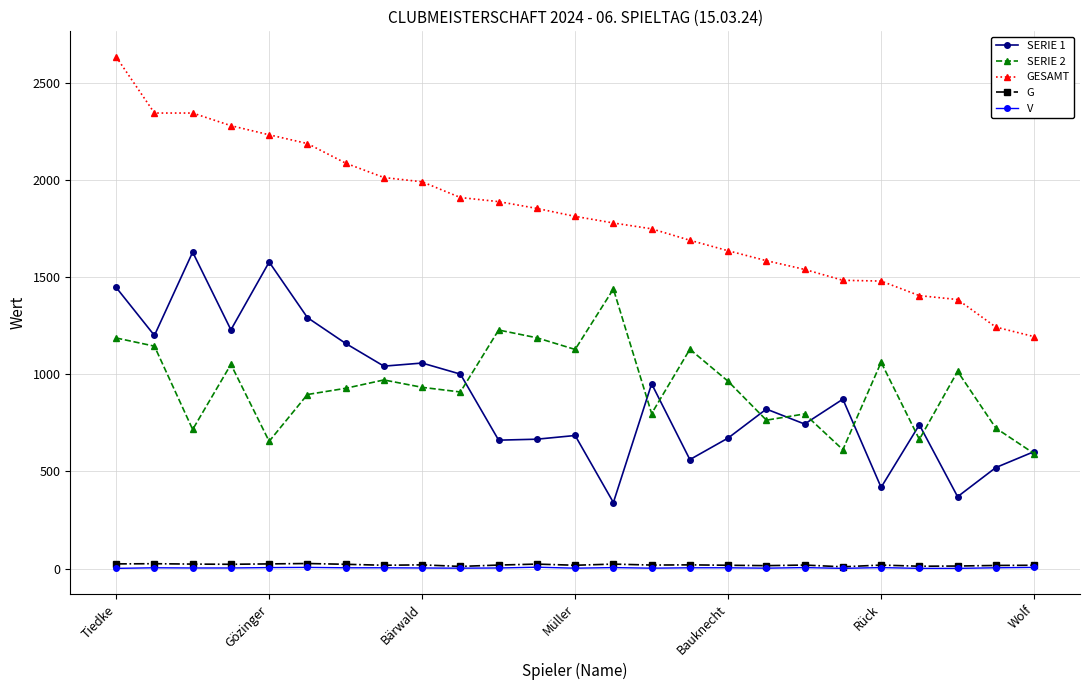

True or false: V has more than 0 points higher than both neighbors.

True